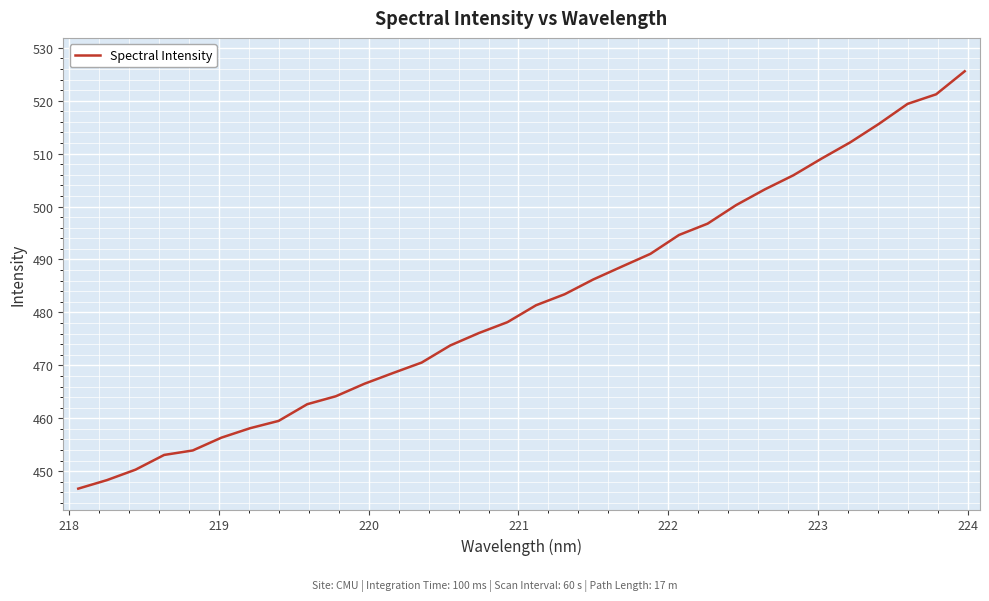

What is the greatest value displayed?

525.6